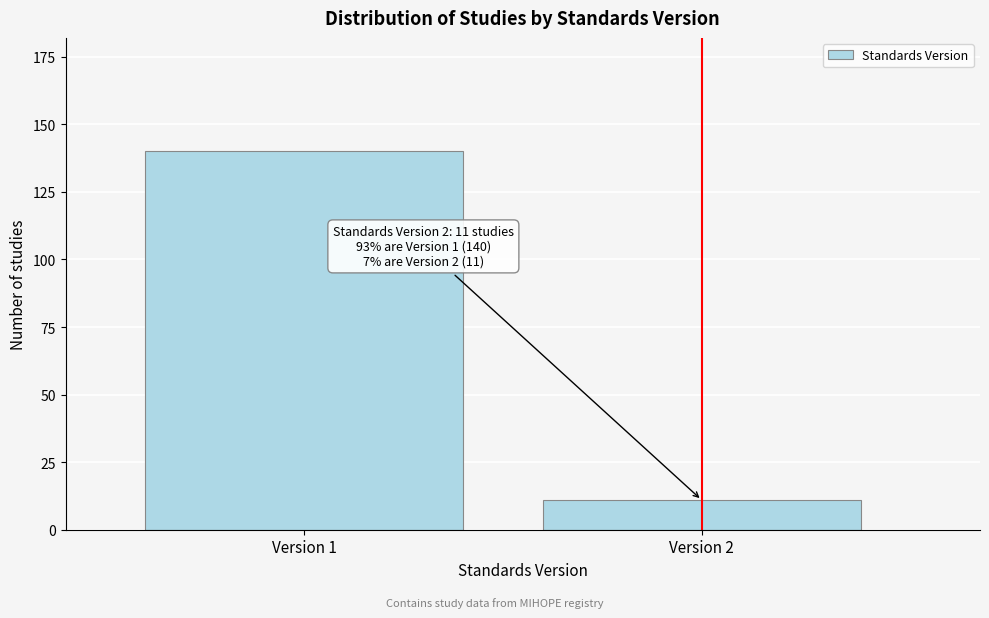

Reading left to right, transcribe all the data shown in this chart.

140	11